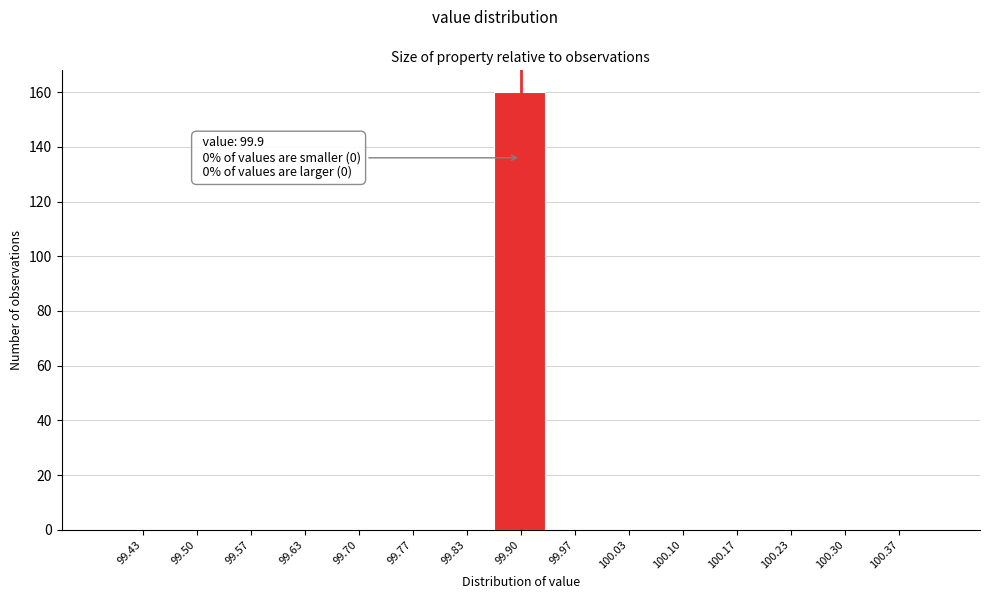

Over which range of the x-axis is the bar tallest?

99.87 to 99.93